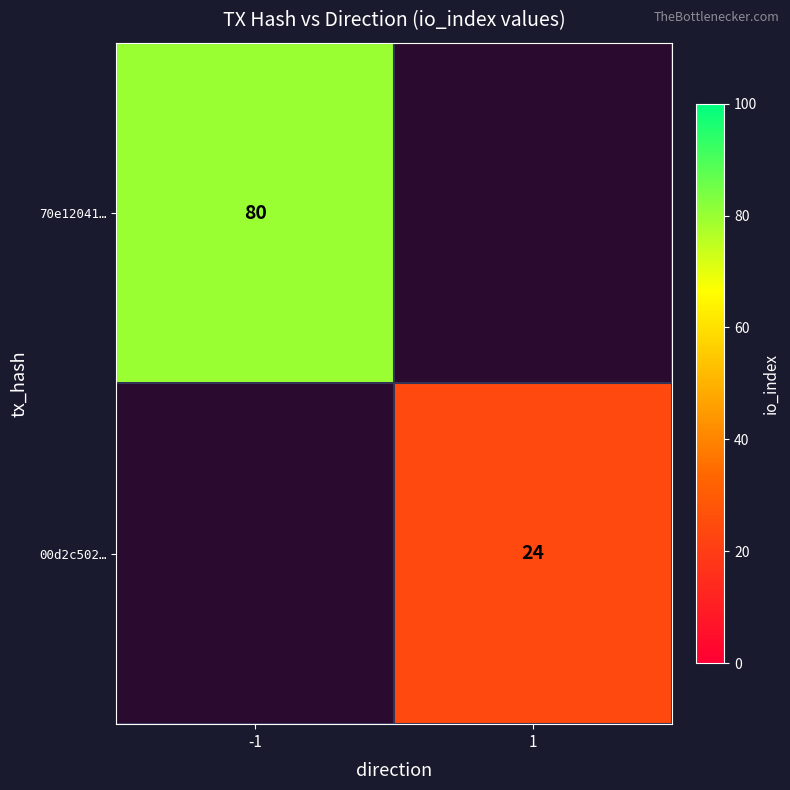

Is it true that 00d2c502… equals 33 at 1?

False